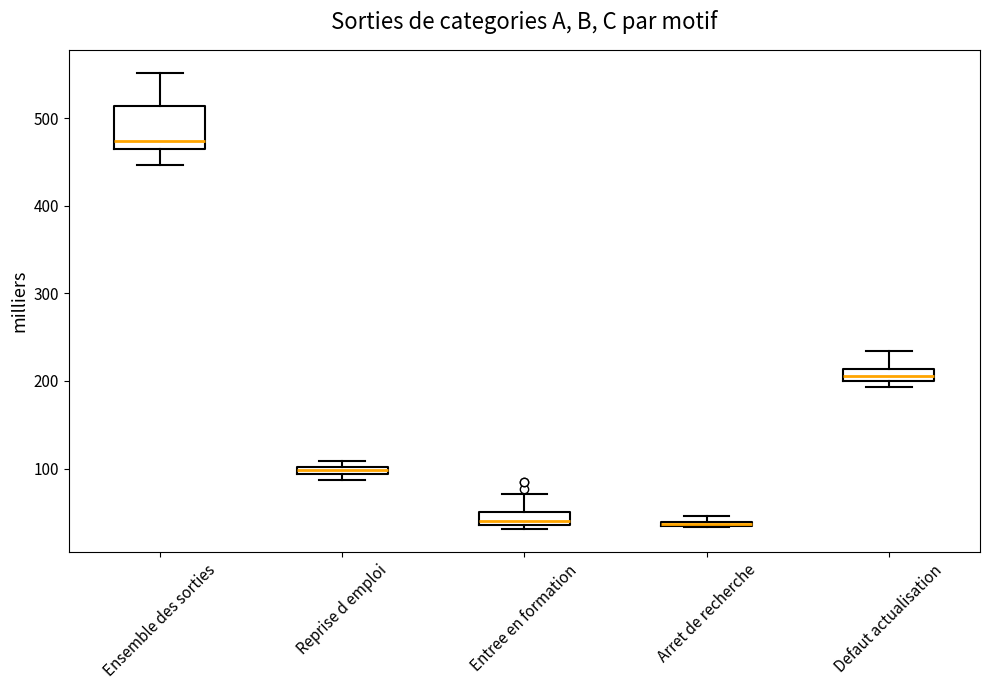

Where is the upper edge of the box for Arret de recherche on the y-axis? The values are not printed on the chart, so give them approximately, as read against the axis.

40